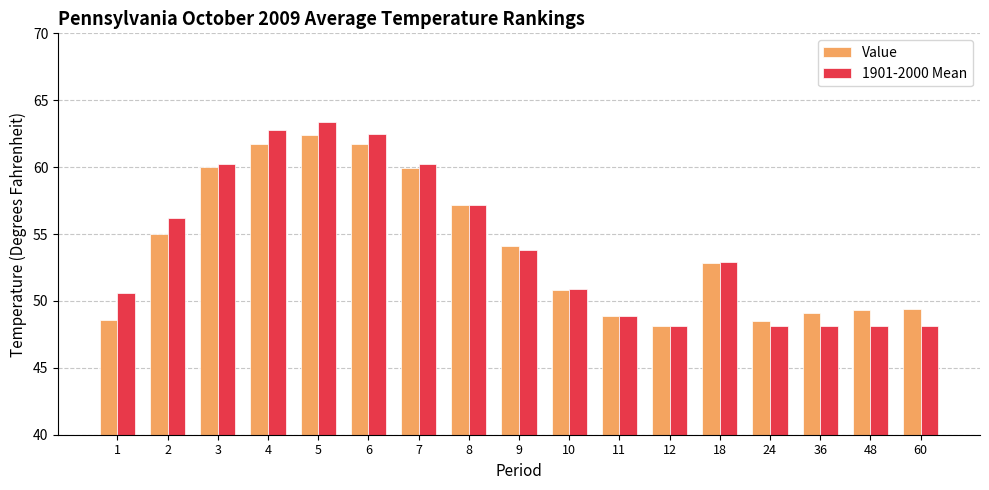

What is the value of the Value bar at the 11th from the left?

48.9